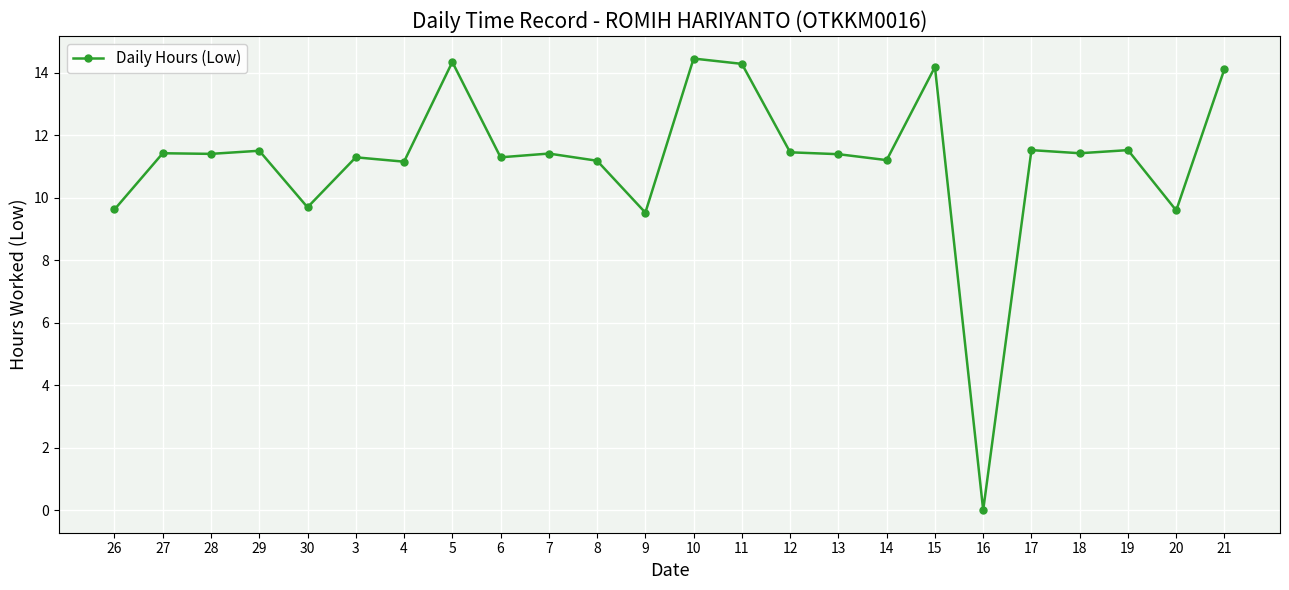

Approximately how many times larger is the value at 10 compared to 3?

1.3